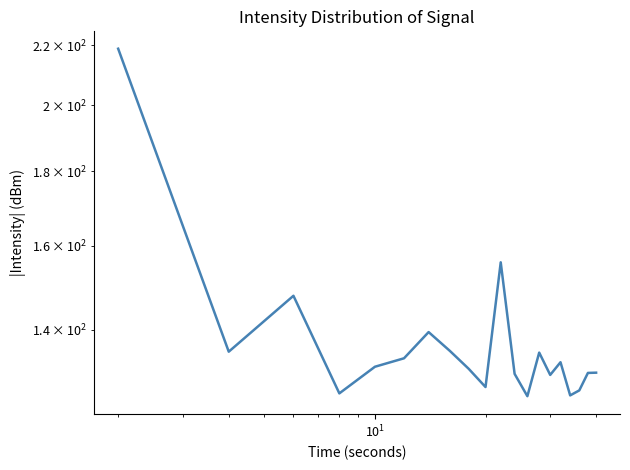

Reading left to right, transcribe all the data shown in this chart.

218.7	135.2	147.7	126.5	132.0	133.8	139.4	135.3	131.5	127.8	155.8	130.5	125.9	135.0	130.3	132.9	126.1	127.1	130.7	130.7